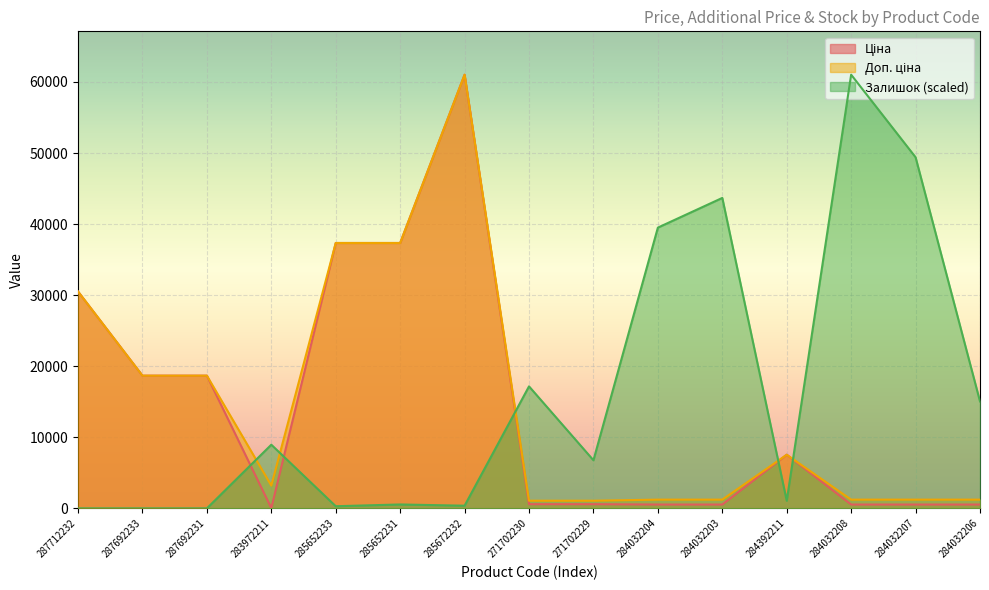

In Залишок, how many points are higher than both neighbors (excluding endpoints)?

5